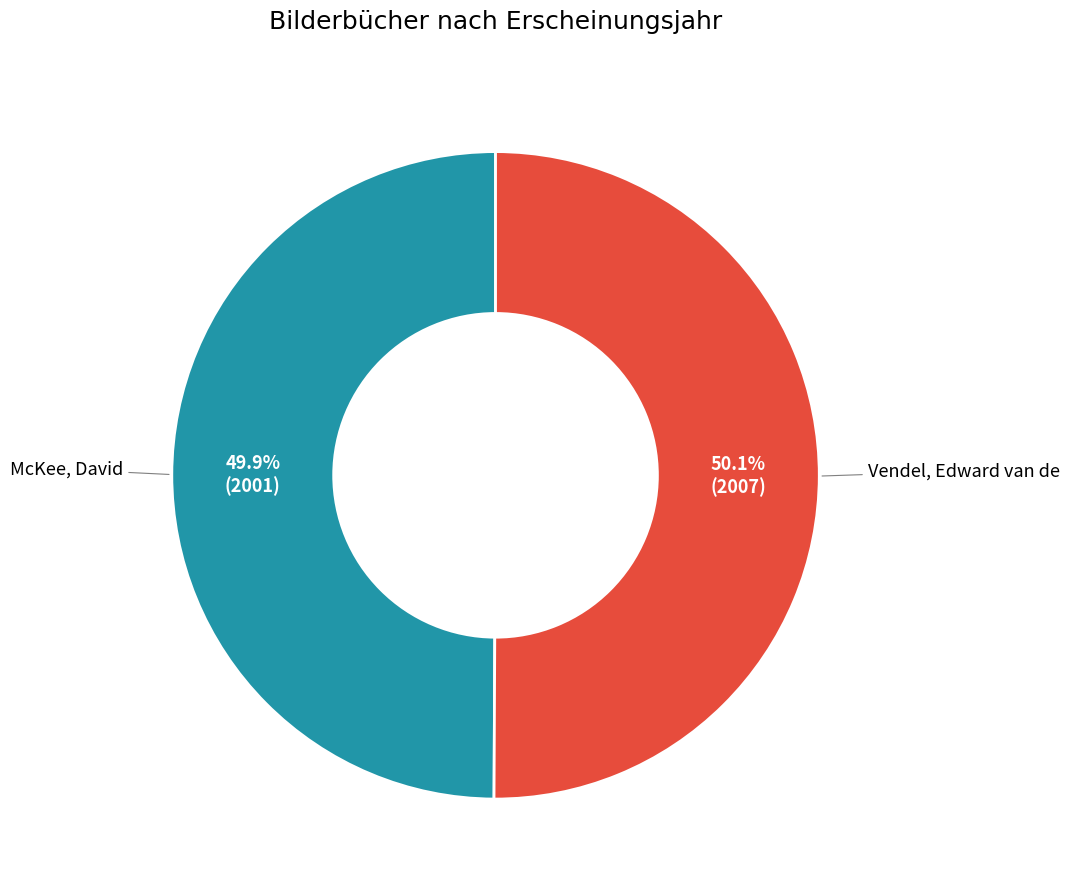

Is there any slice that represents more than half of the pie?

Yes